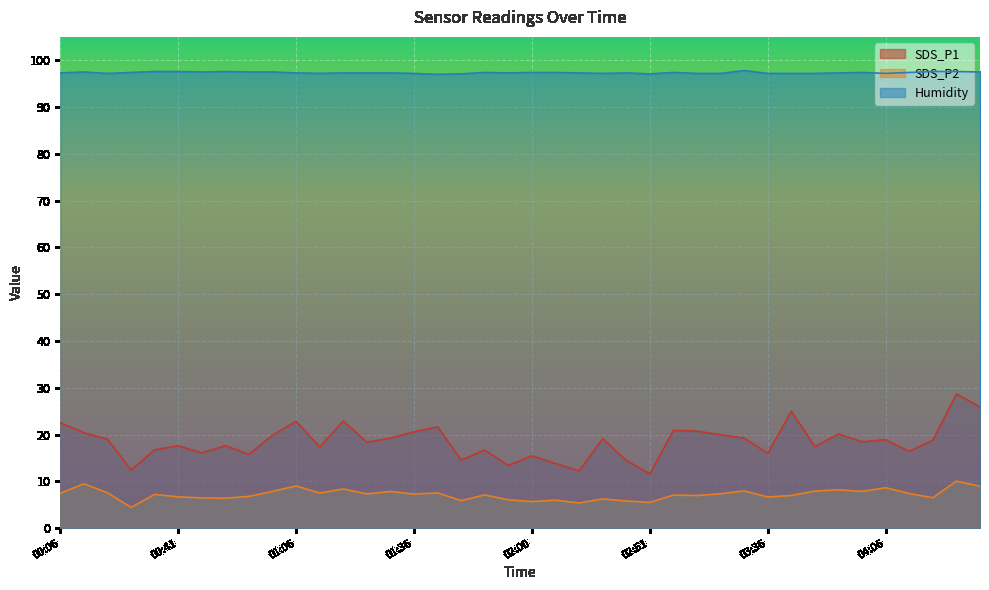

Which series has the largest range (max minus min)?

SDS_P1